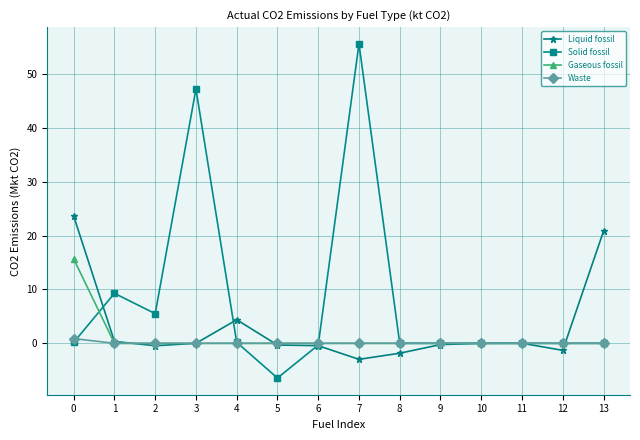

How many data points does each series have?

14